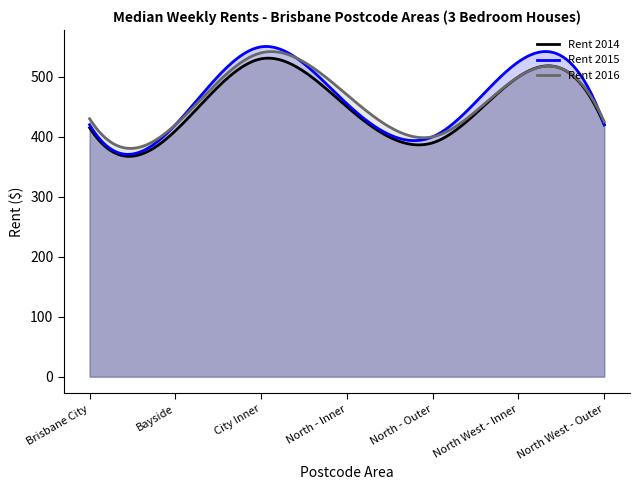

Between North West - Inner and Bayside, which is larger?

North West - Inner